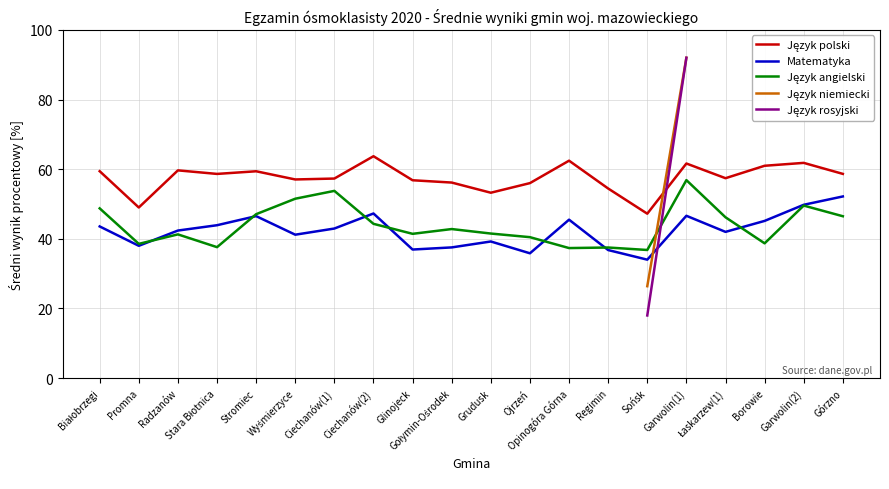

What is the label of the 14th point from the left?

Regimin